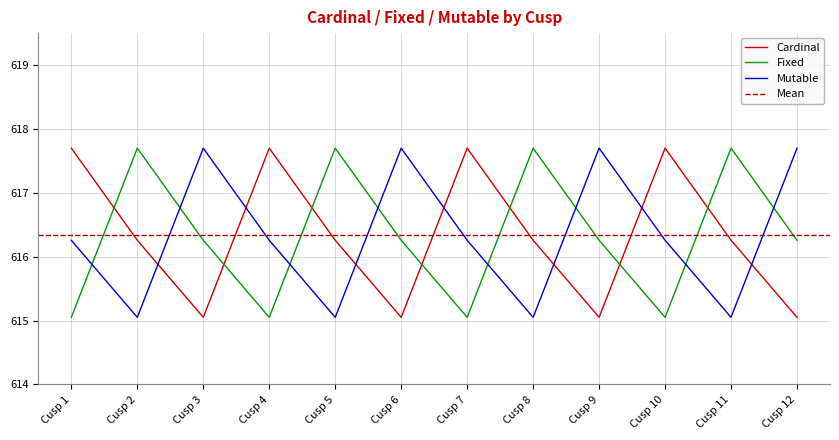

Does the chart display data point markers on the line(s)?

No